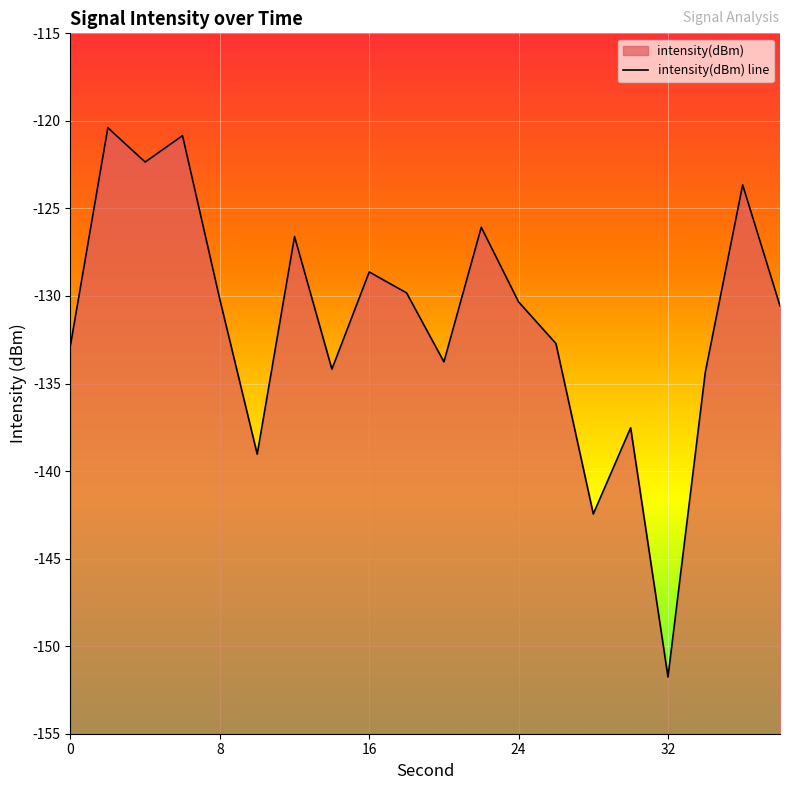

The chart shows a value of -88.3 at 14. True or false?

False